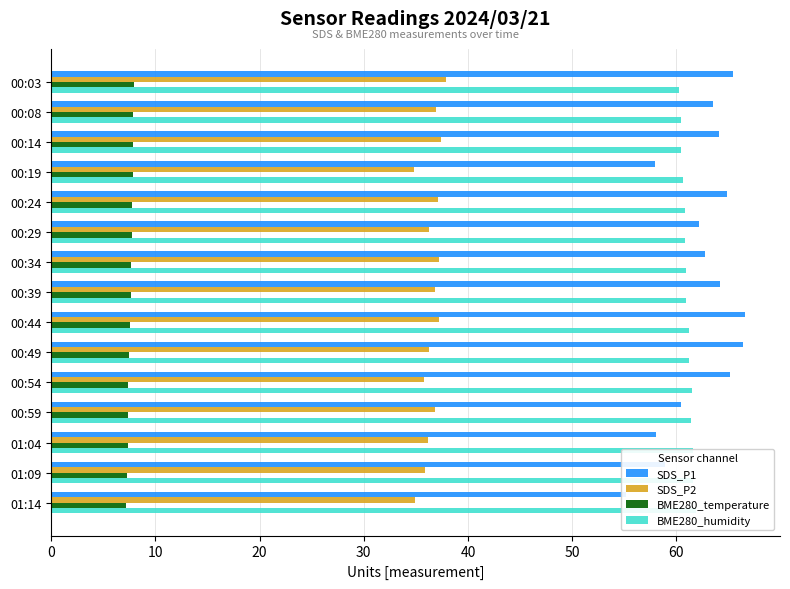

What is the approximate value of SDS_P1 at 00:49?

66.4